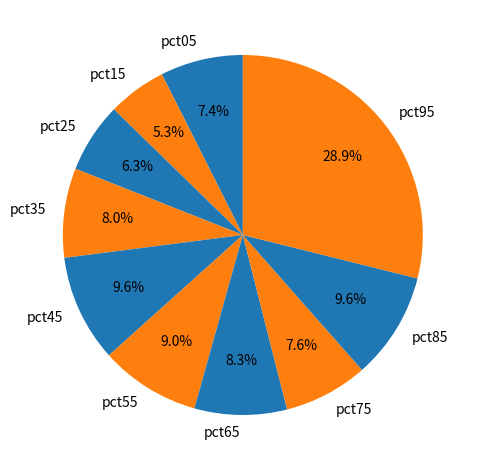

Count the number of slices in the pie.

10